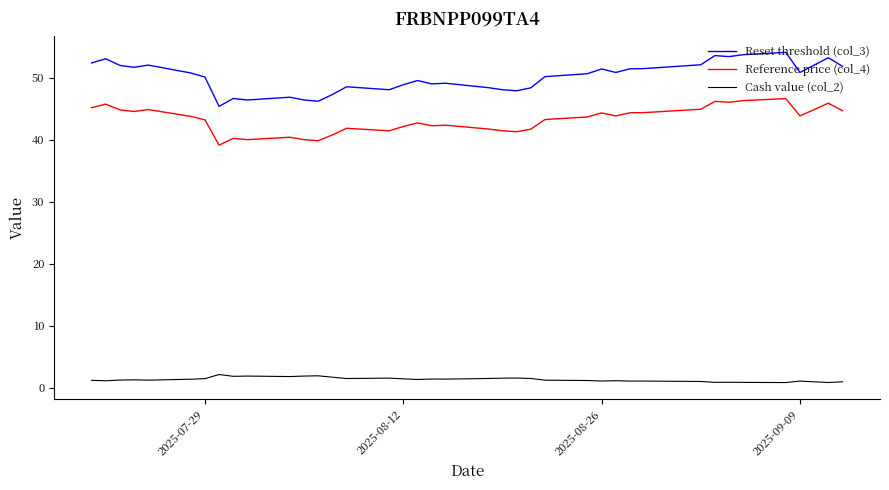

What is the maximum value shown in the chart?

54.1